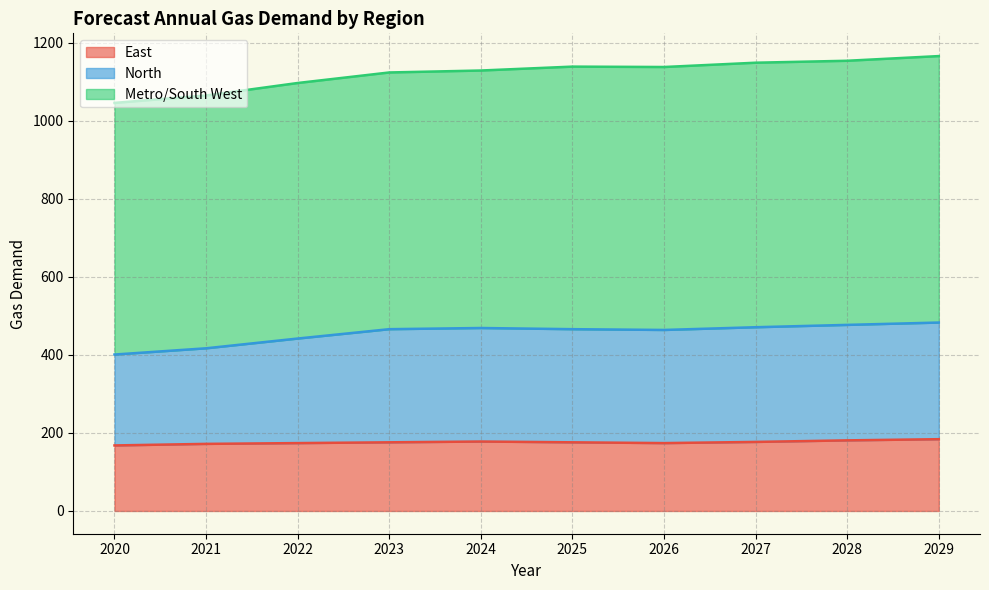

What are all the series names shown in the legend?

East, North, Metro/South West